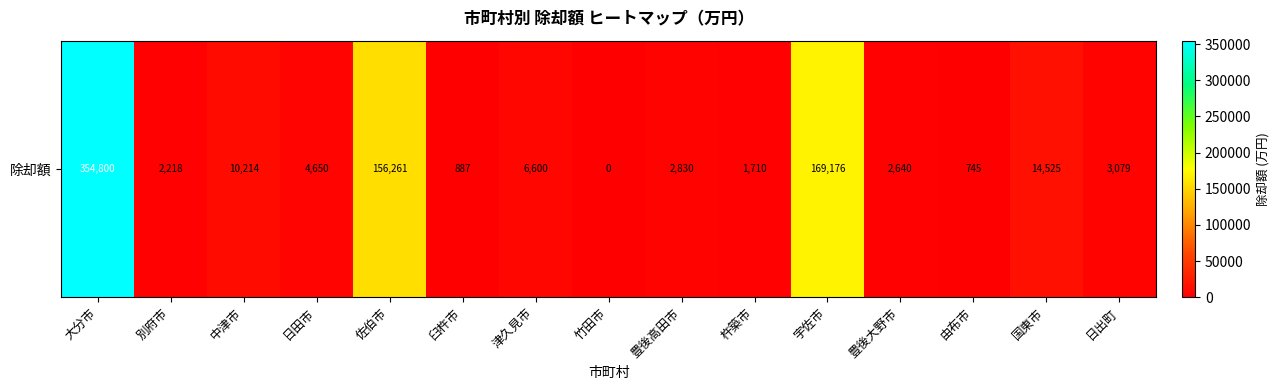

Between 別府市 and 日出町, which is larger?

日出町